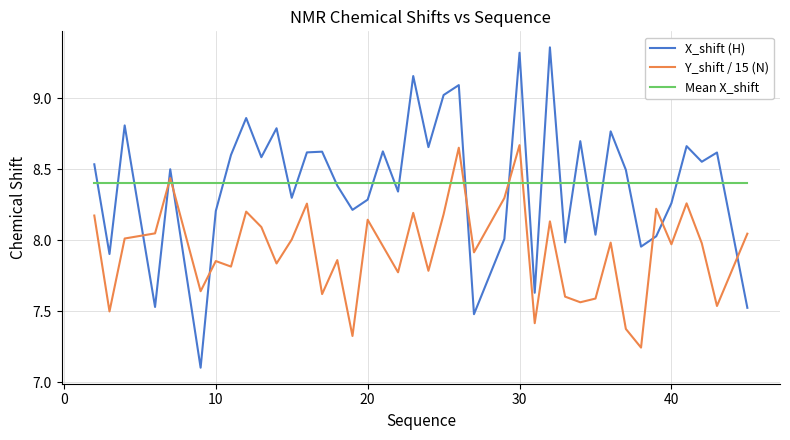

Which series has the widest spread of values?

X_shift (H)